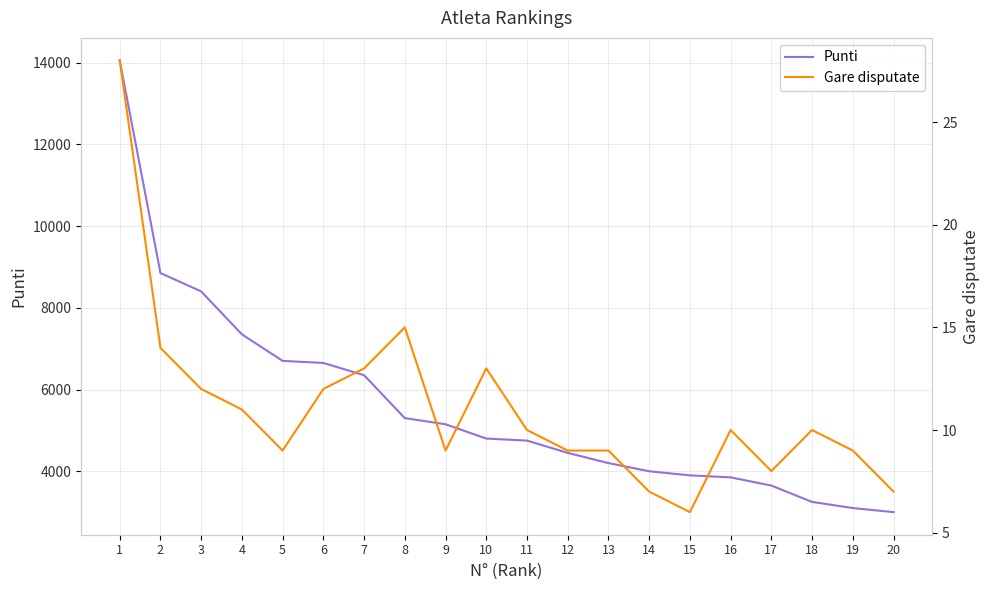

What is the value of the Punti point at the 18th from the left?

3250